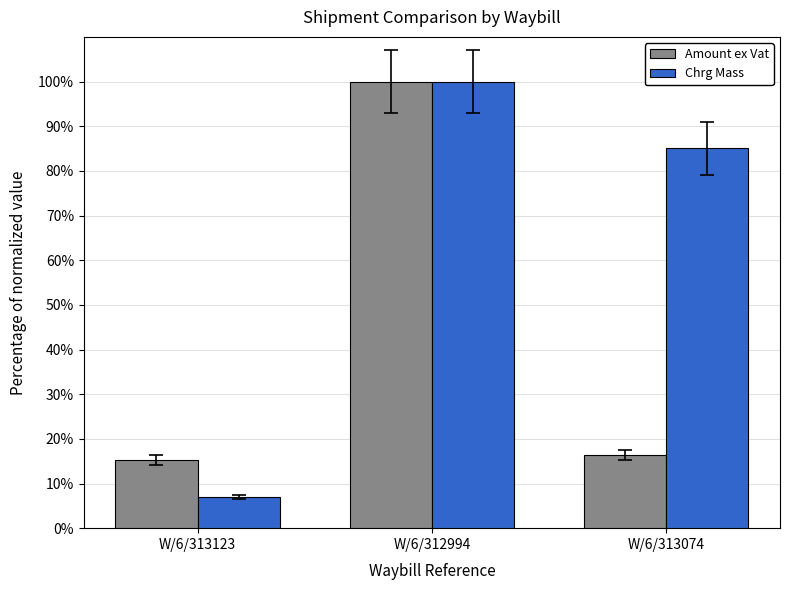

Which label corresponds to the largest value in the chart?

W/6/312994